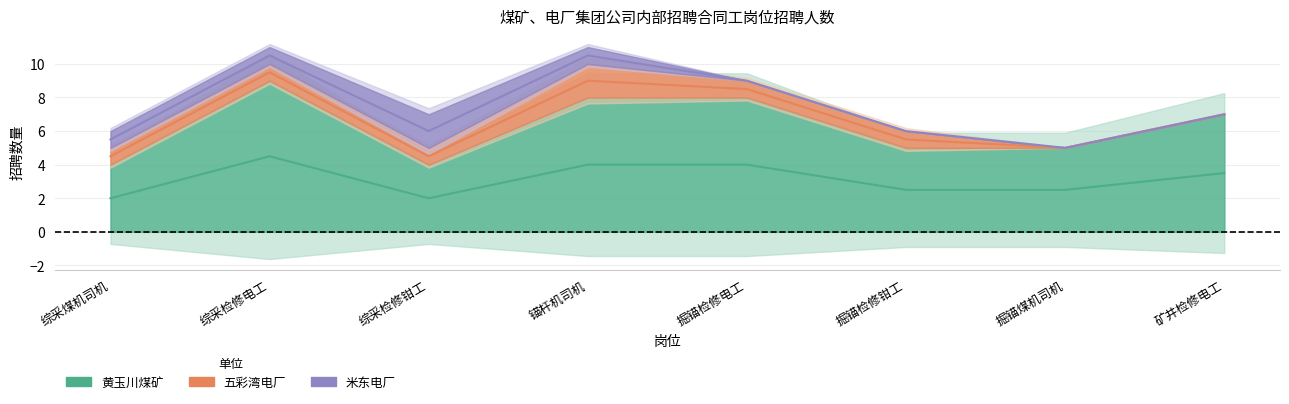

Which series has the widest spread of values?

黄玉川煤矿